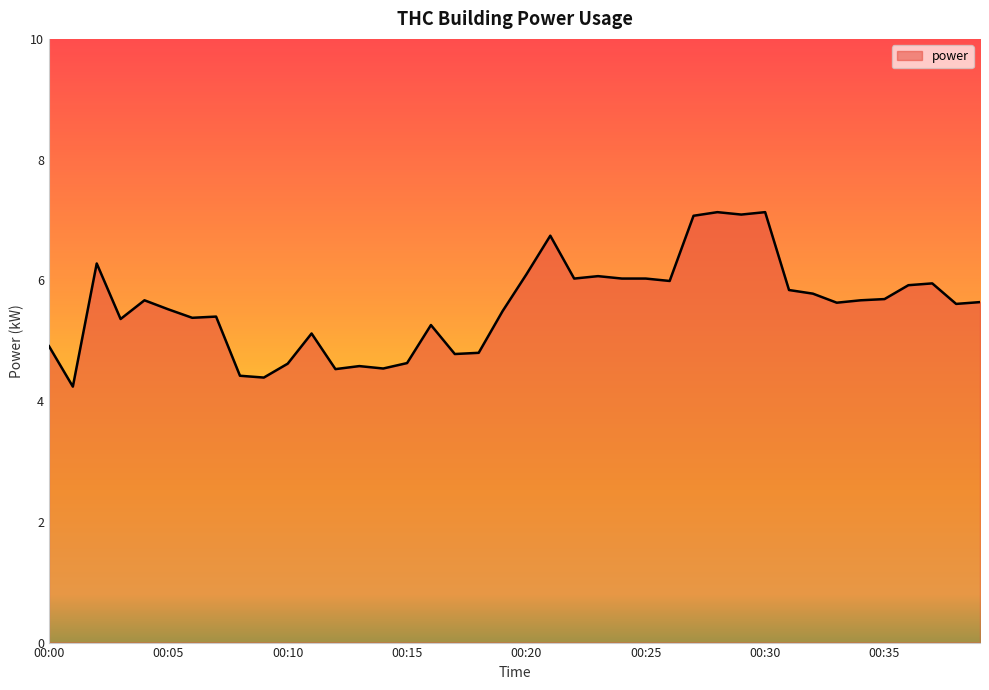

What is the difference between the maximum and minimum values?

2.9